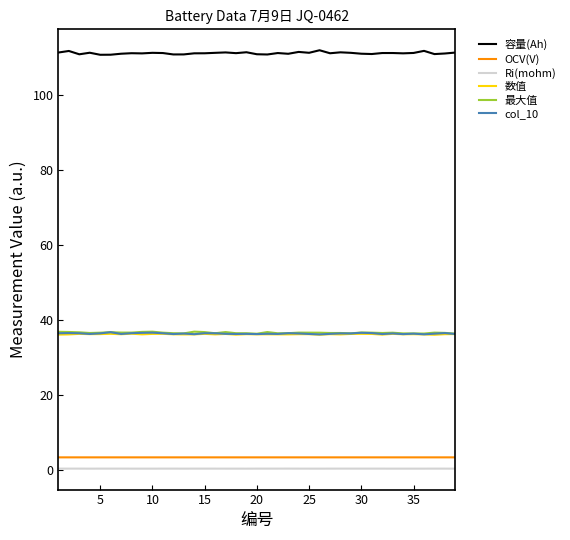

True or false: 容量(Ah) and 最大值 cross at least once.

False